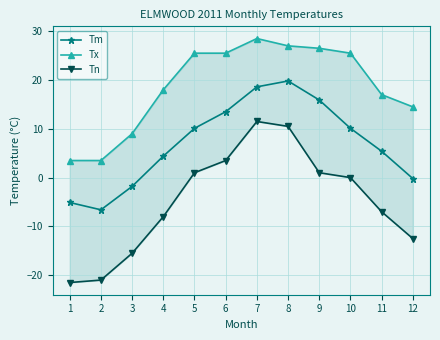

Between 3 and 11, which series saw the biggest shift?

Tn